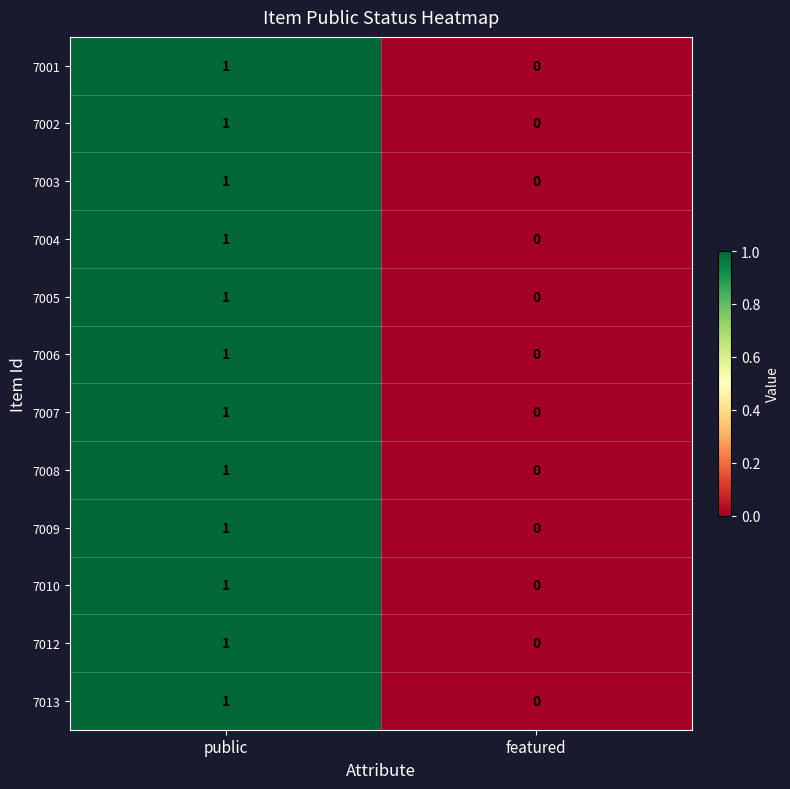

Which category has the lowest value in the 7010 series?

featured